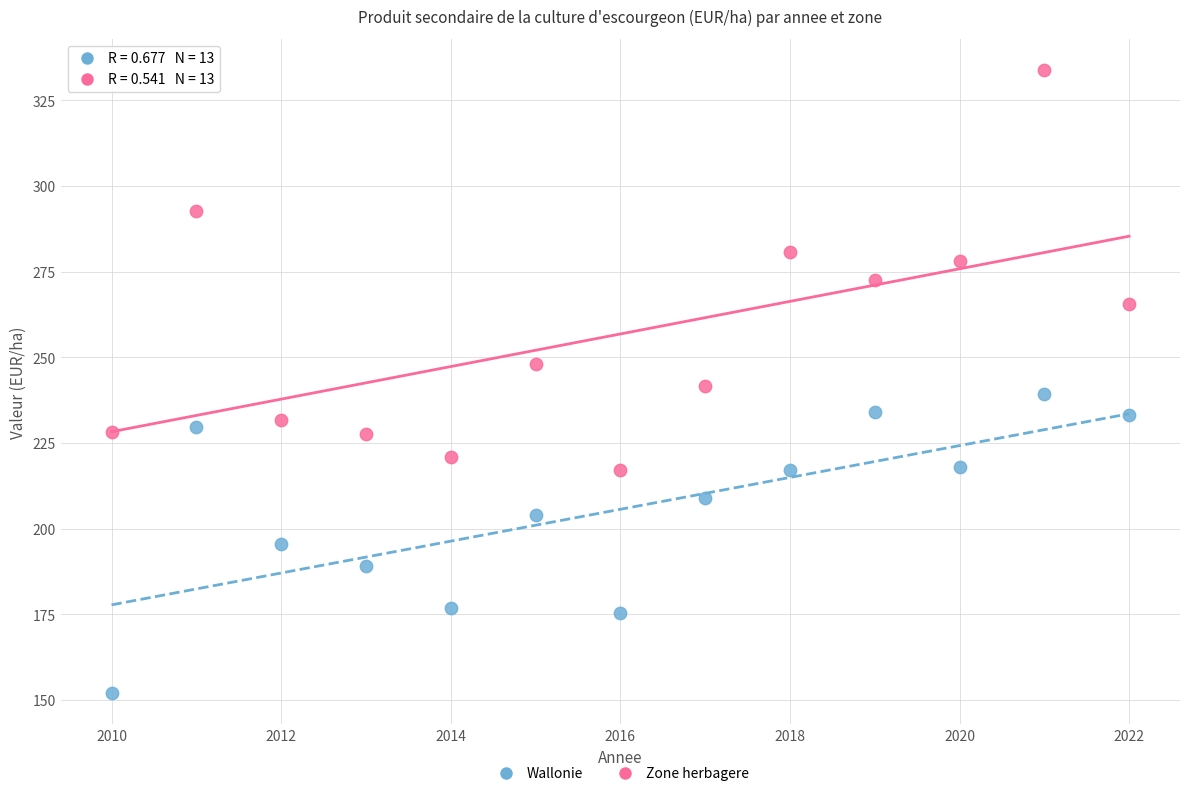

Which series reaches the minimum Y coordinate?

Wallonie